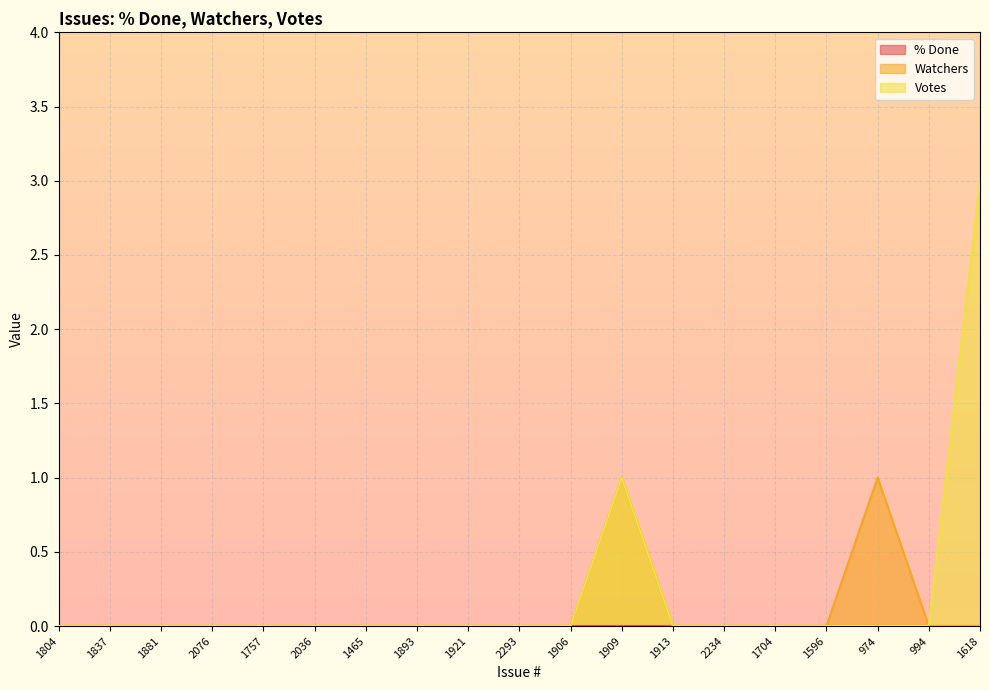

How many positive values does the Watchers series have?

2